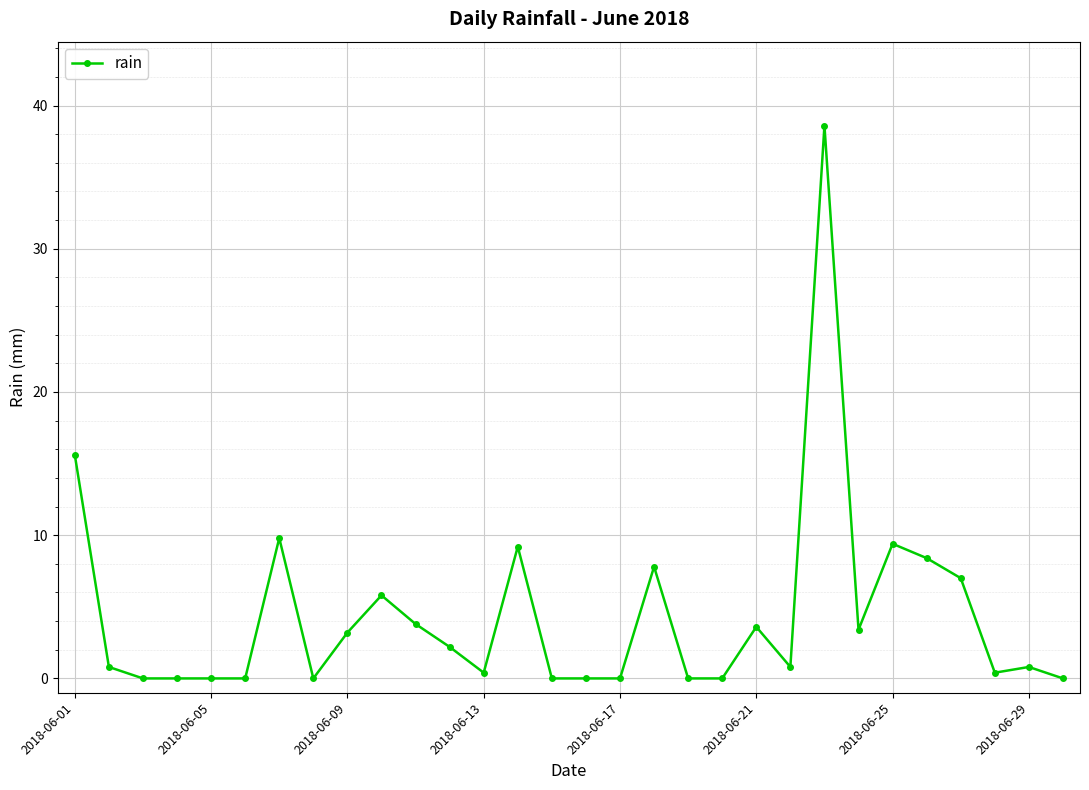

What is the difference between the maximum and minimum values?

38.6